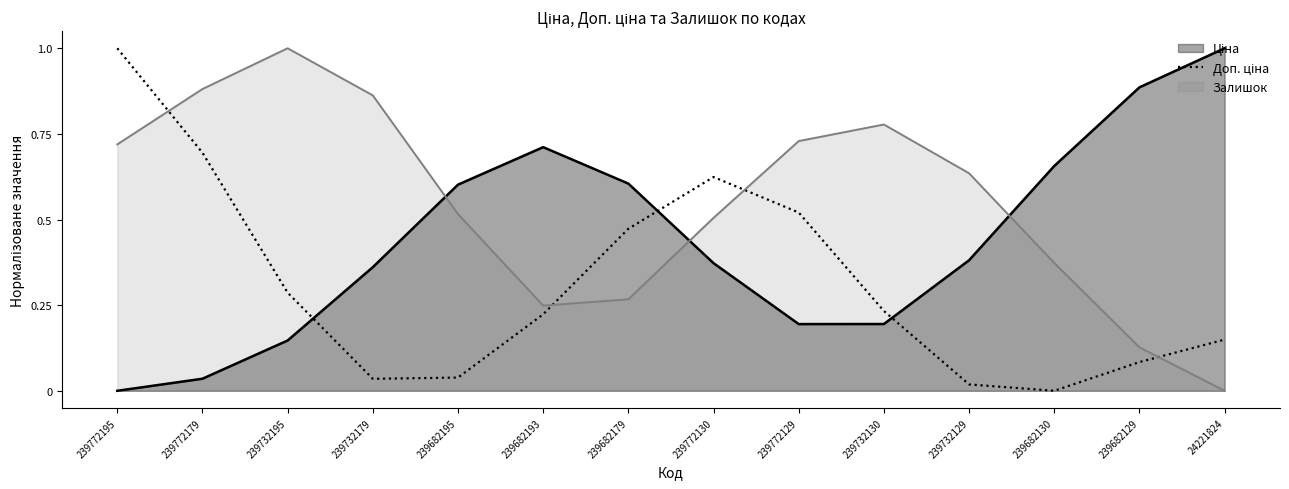

Which series changed the most between 239732195 and 239682193?

Залишок